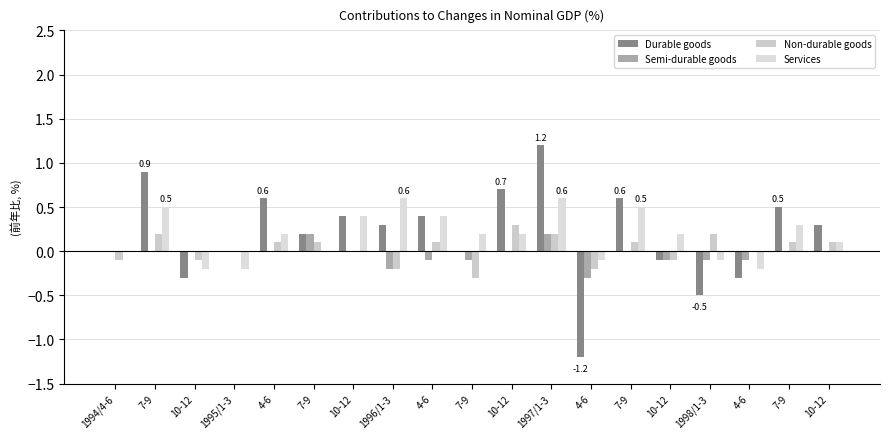

The Durable goods series shows 1.3 at 1994/4-6. True or false?

False